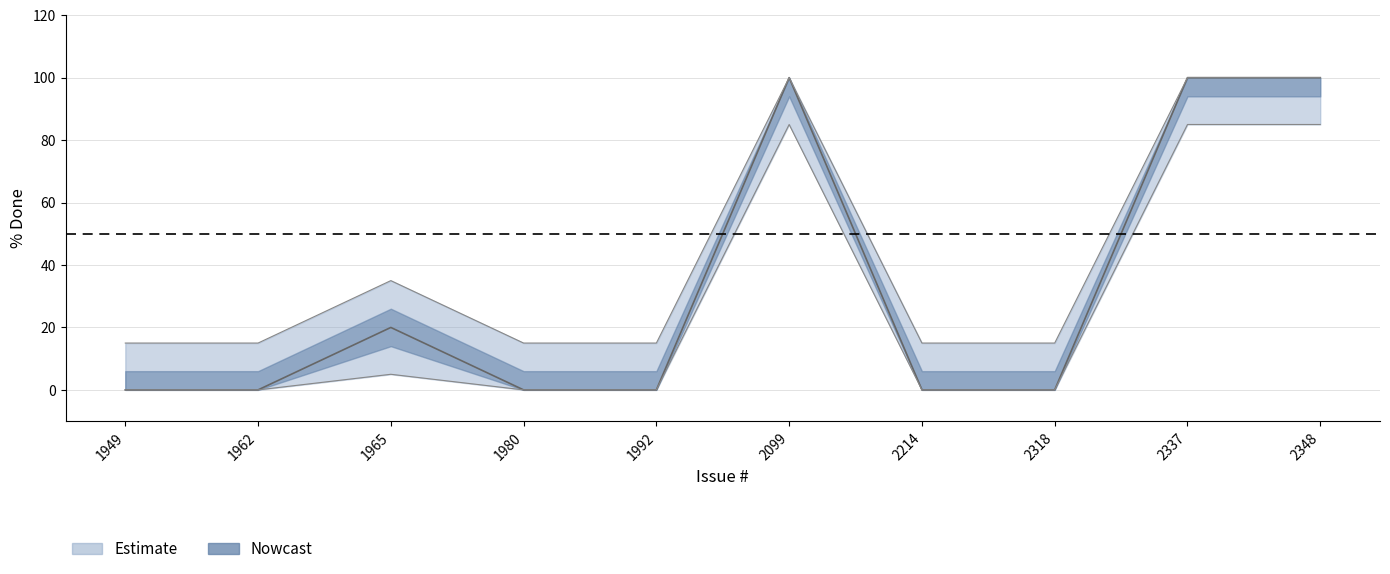

What is the change in value from 2214 to 2337?

+100